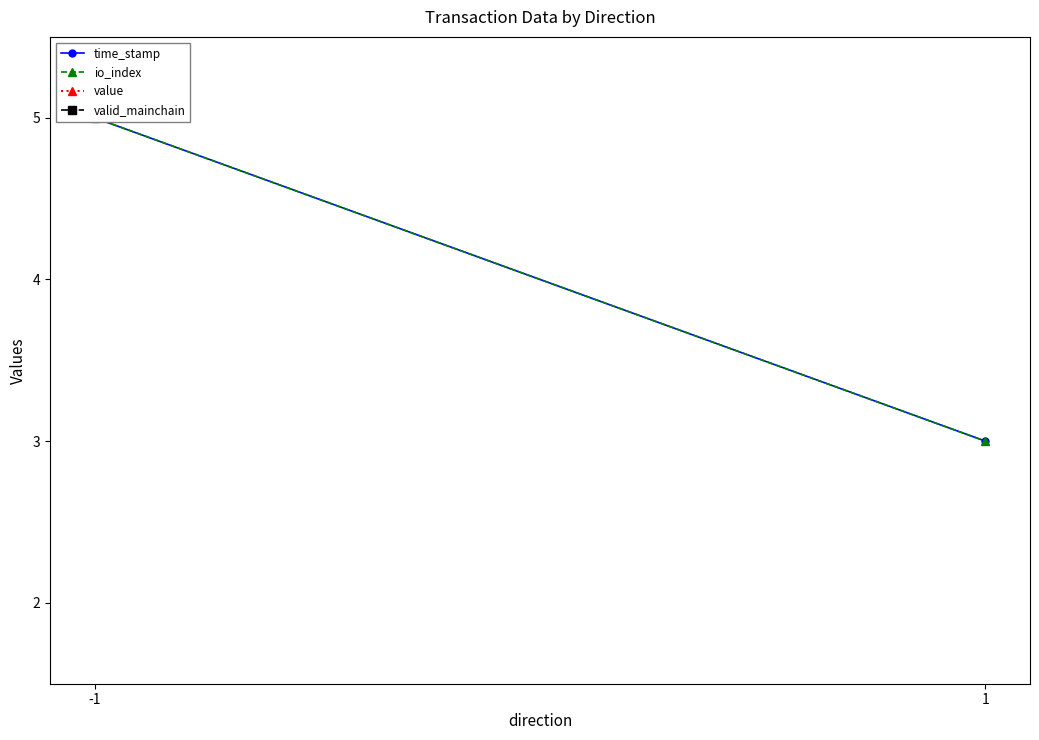

Which category has the lowest value across all series?

-1